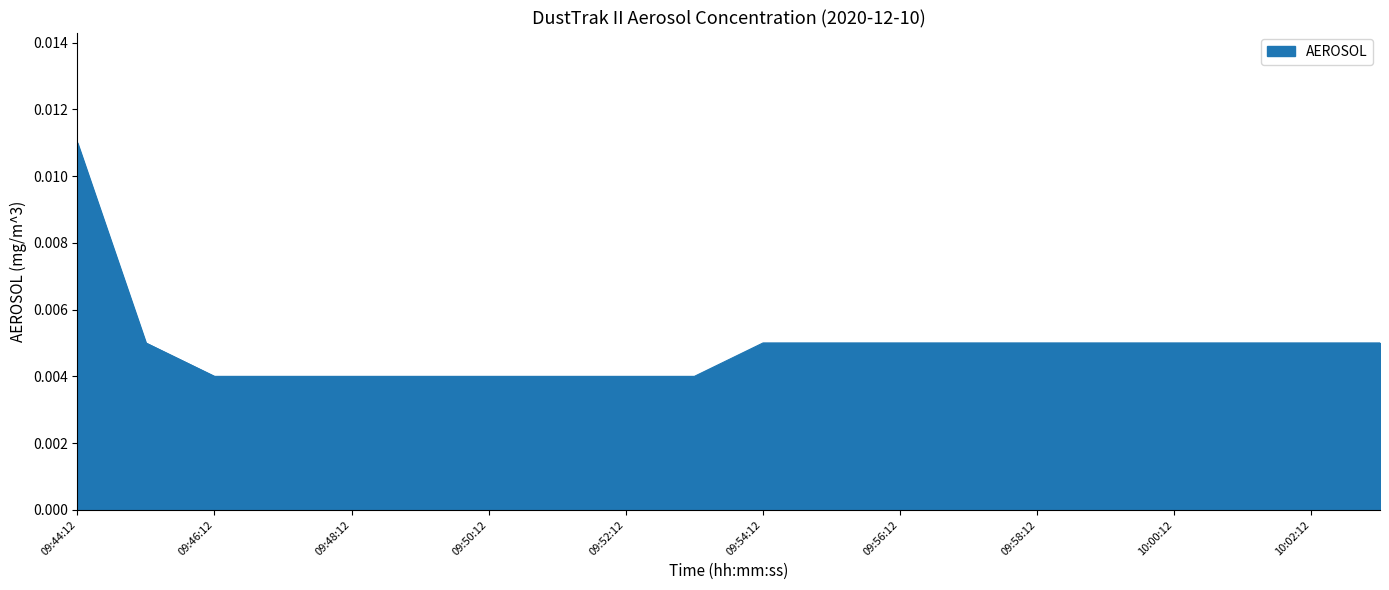

How many lines are shown in the chart?

1